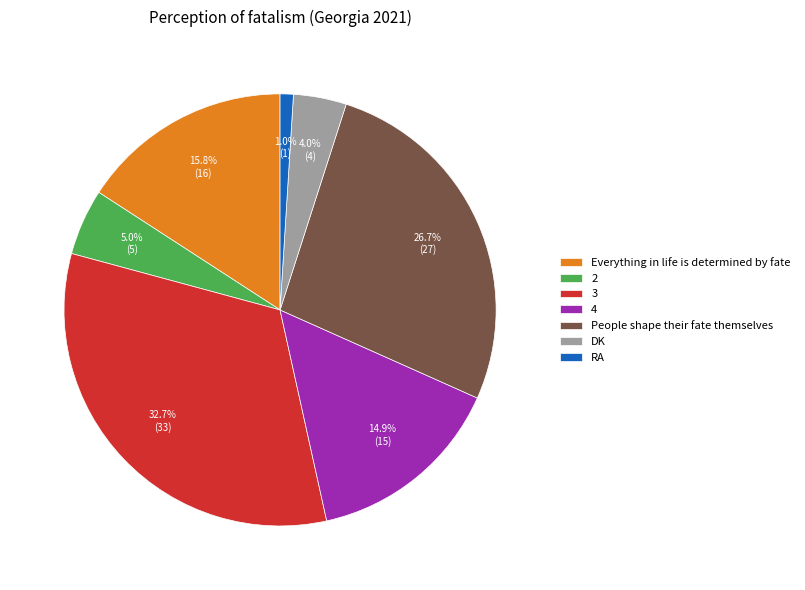

Count the number of slices in the pie.

7